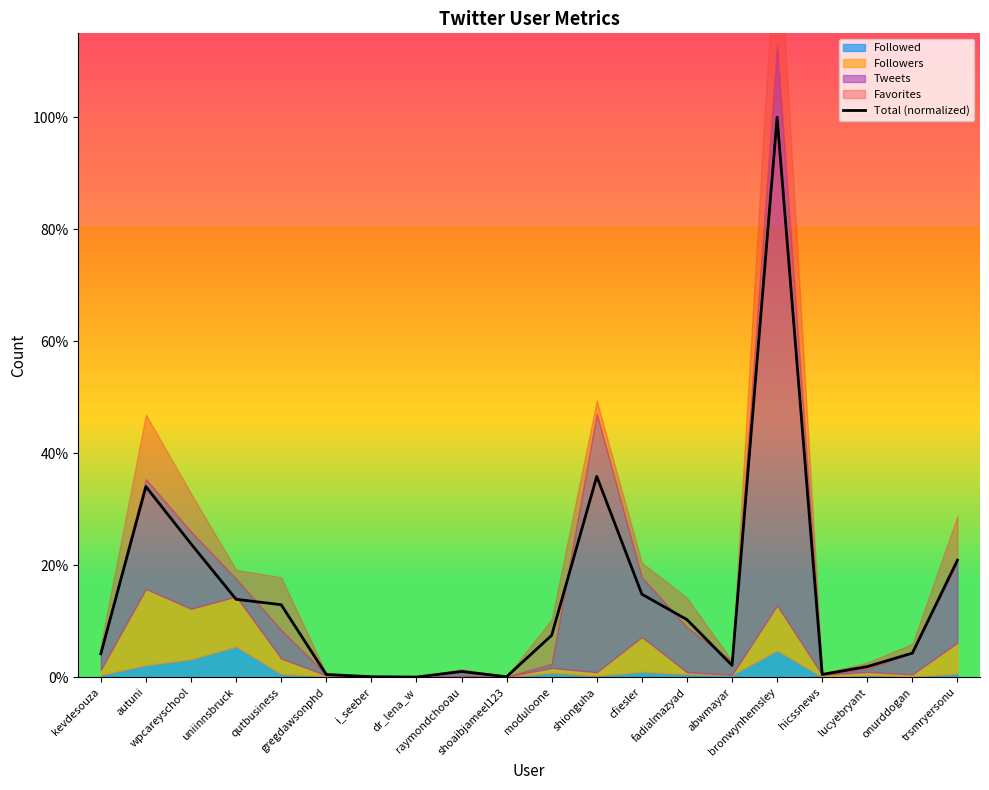

What is the change in value from uniinnsbruck to i_seeber?

-0.1